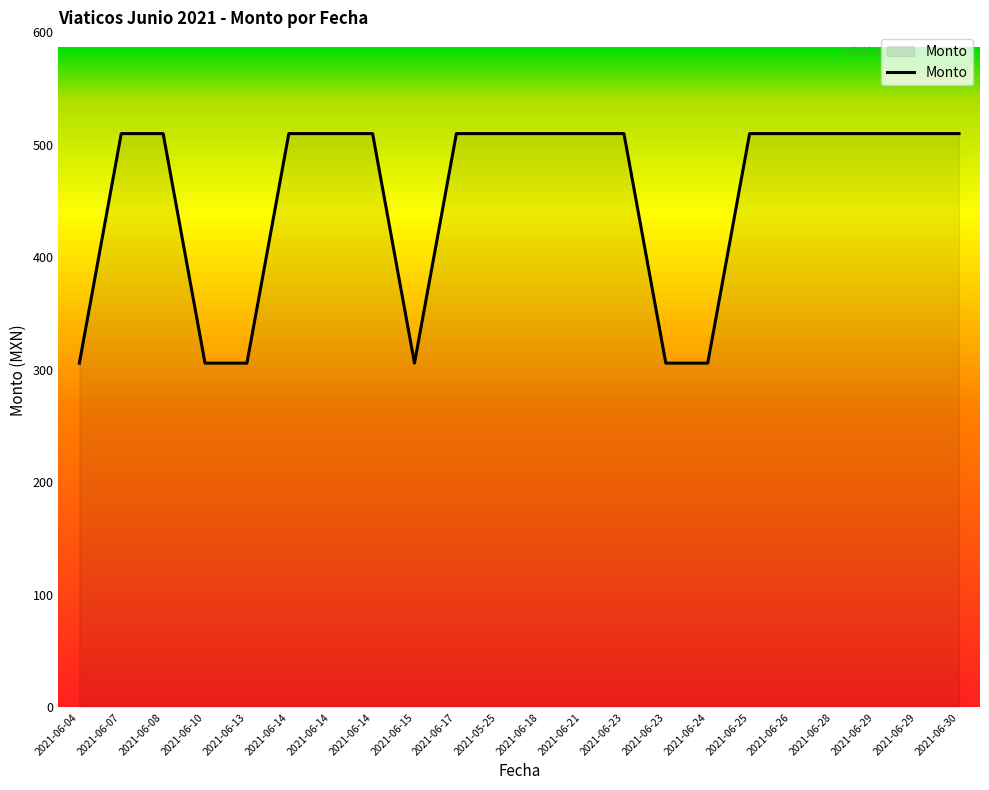

List the labels in order of value, largest first.

2021-06-07, 2021-06-08, 2021-06-14, 2021-06-14, 2021-06-14, 2021-06-17, 2021-05-25, 2021-06-18, 2021-06-21, 2021-06-23, 2021-06-25, 2021-06-26, 2021-06-28, 2021-06-29, 2021-06-29, 2021-06-30, 2021-06-04, 2021-06-10, 2021-06-13, 2021-06-15, 2021-06-23, 2021-06-24